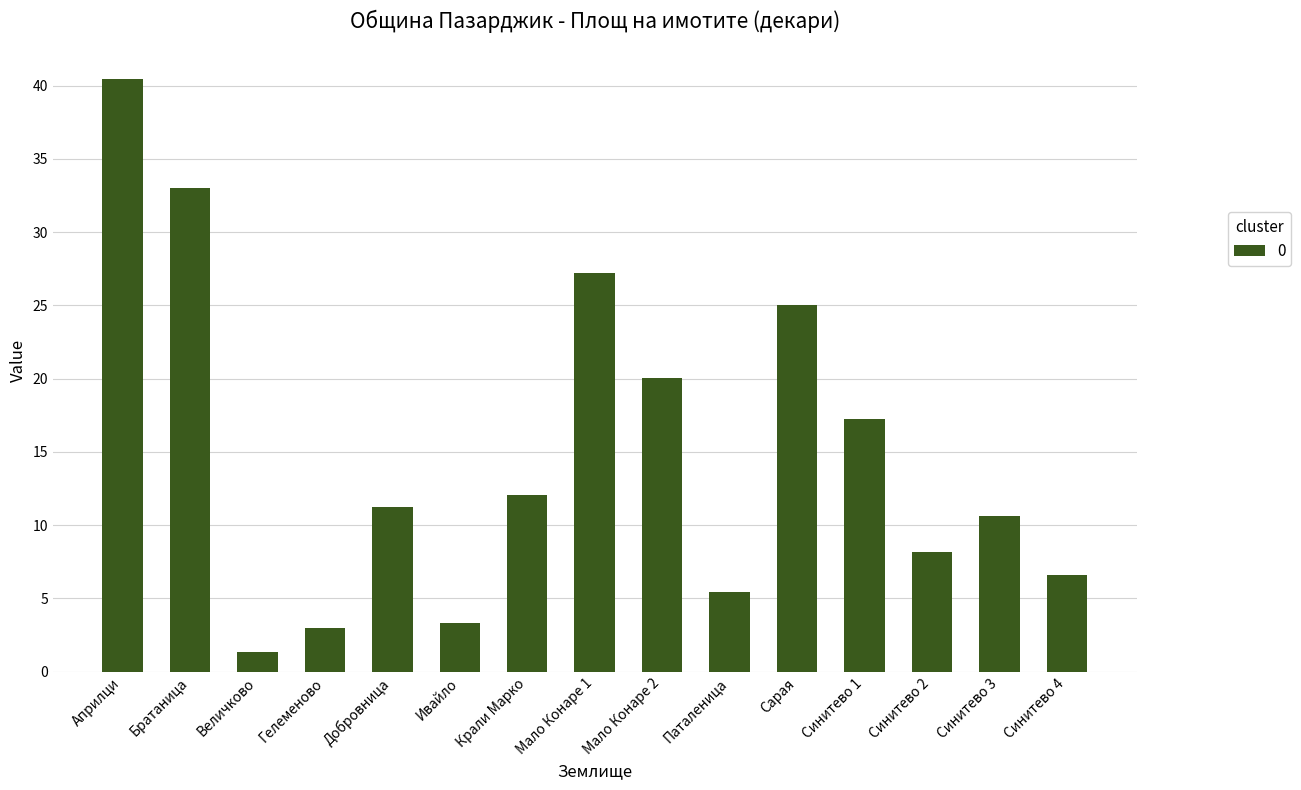

What position from the right is Гелеменово?

12